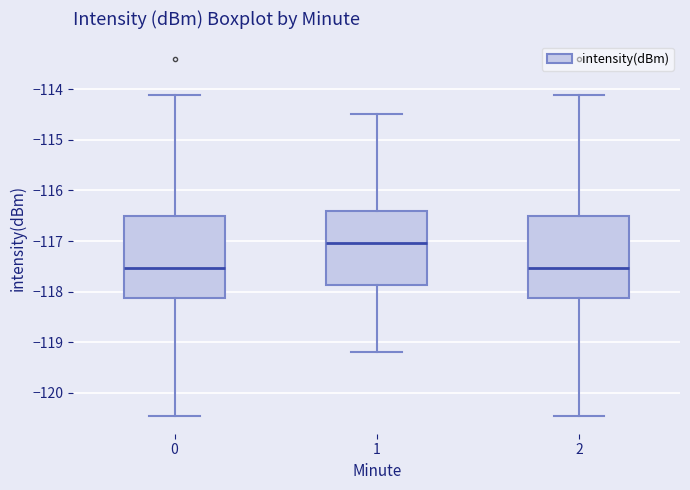

Which box's median line is the highest?

1